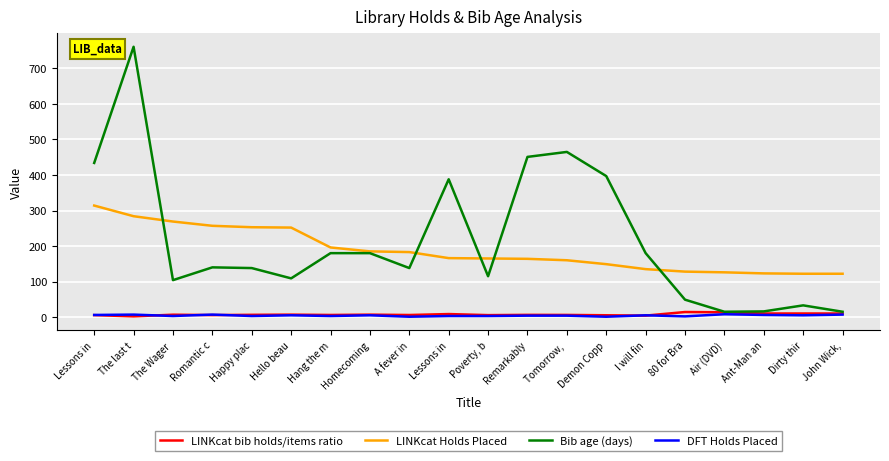

Which has a higher value, Lessons in or John Wick,?

John Wick,